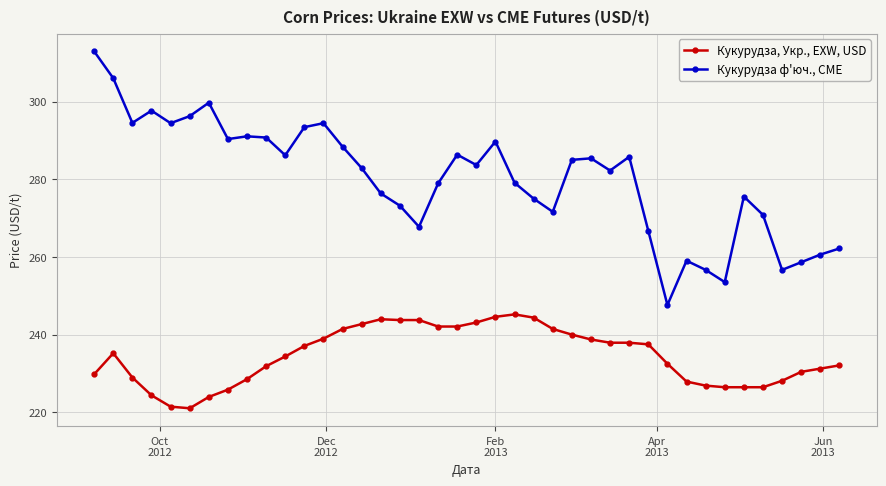

List the series in order of their overall mean, lowest first.

Кукурудза, Укр., EXW, USD, Кукурудза ф'юч., CME